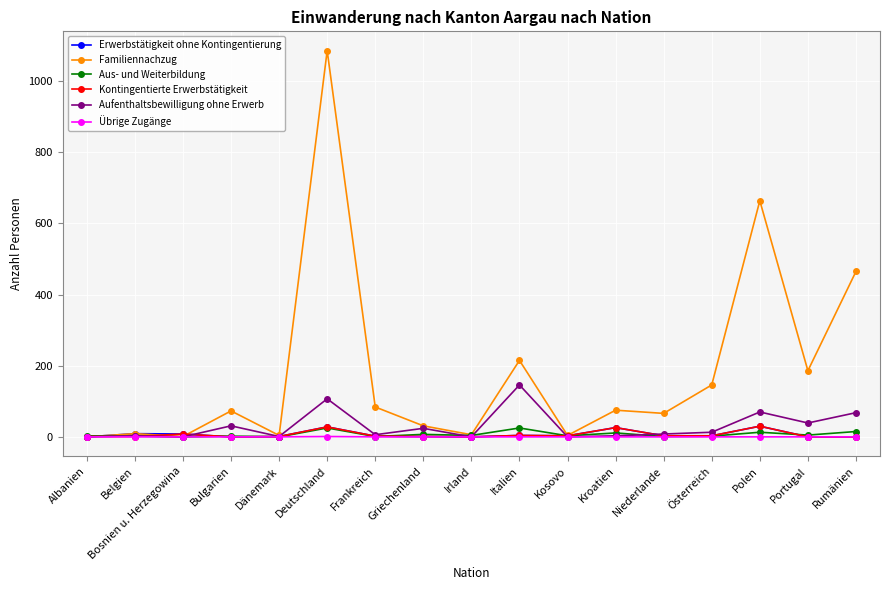

True or false: Erwerbstätigkeit ohne Kontingentierung has more than 0 interior local peaks.

True